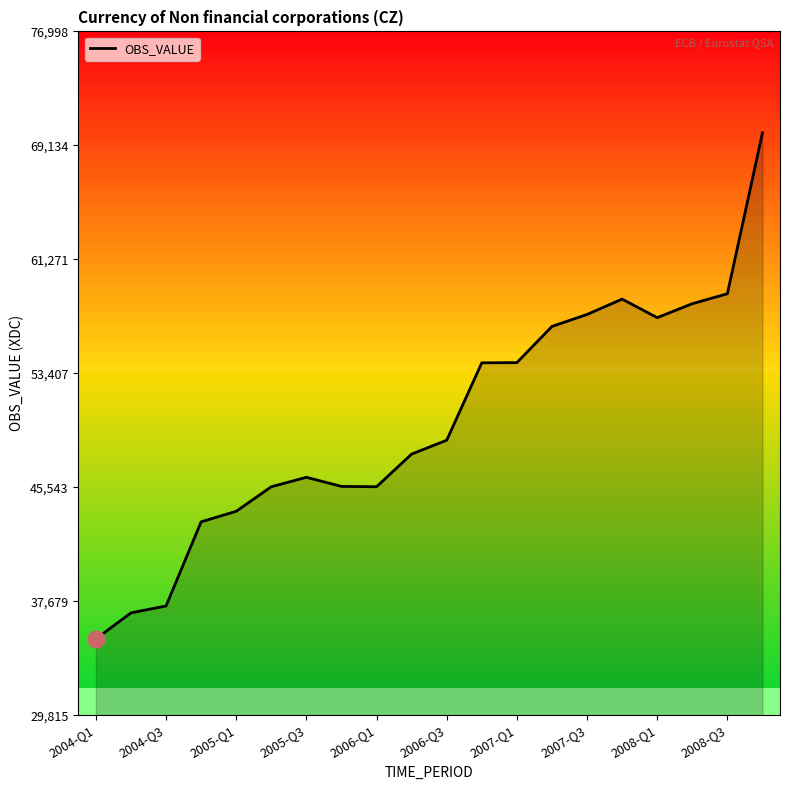

What is the maximum value for OBS_VALUE?

69999